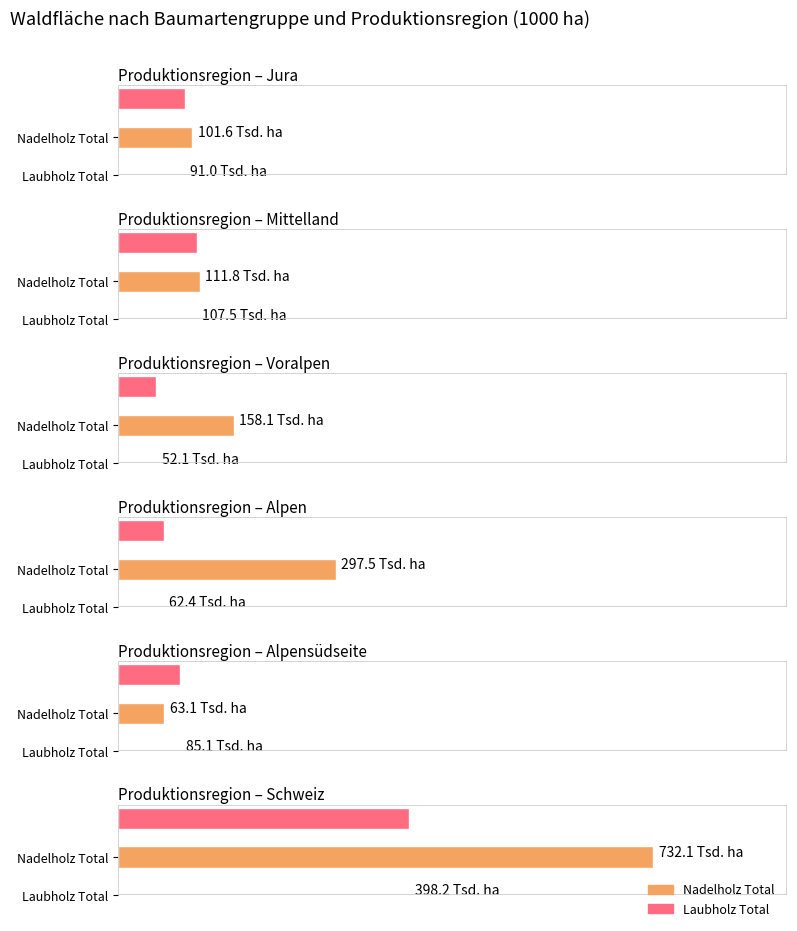

Does the chart contain stacked bars?

No